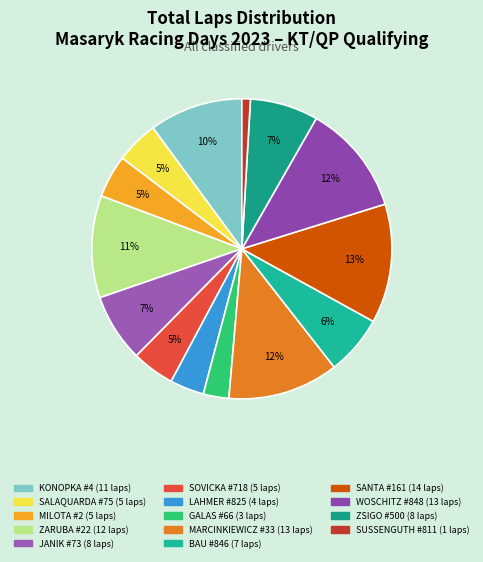

Is there a majority slice in this chart?

No